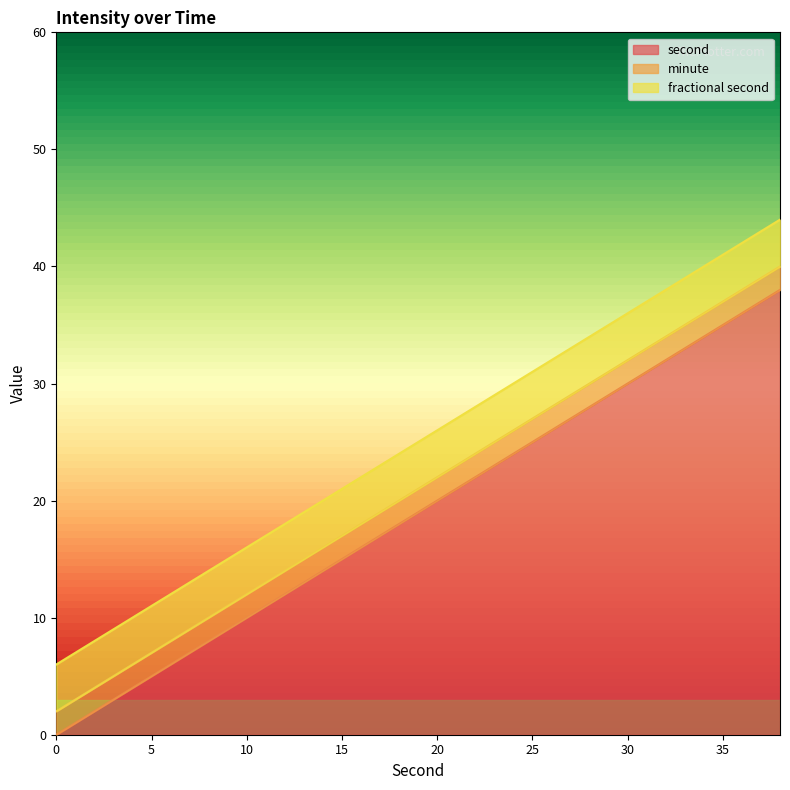

What is the difference between the second highest and minimum values in the second series?

36